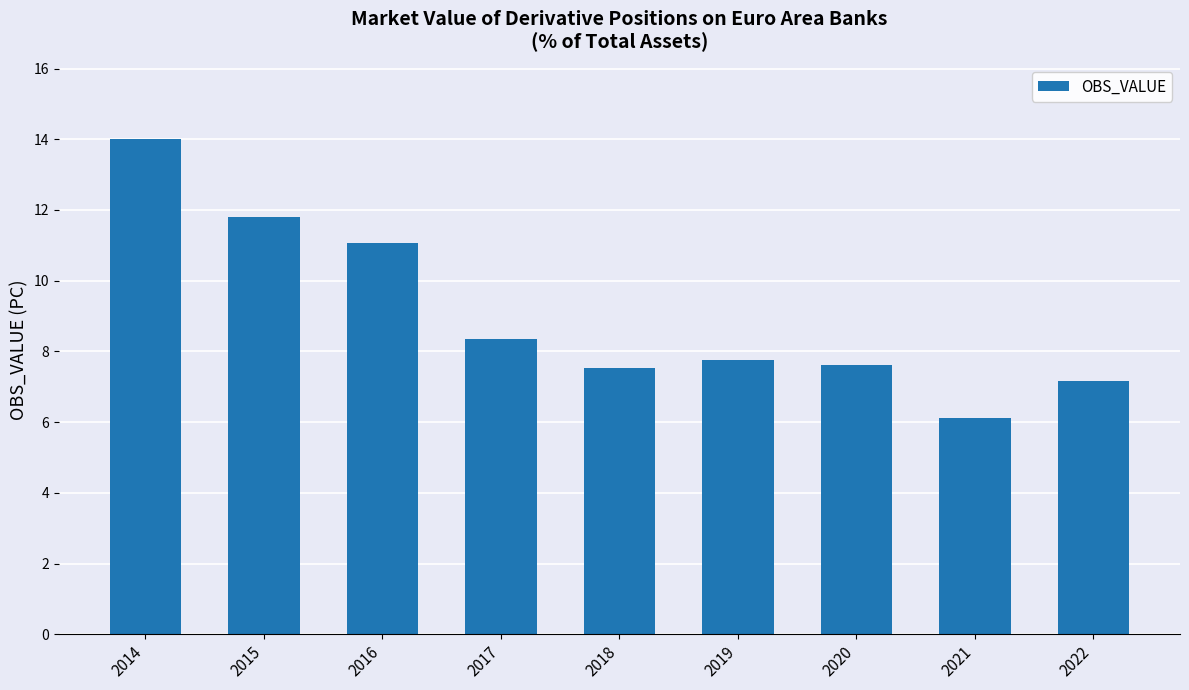

How many series are shown in this chart?

1